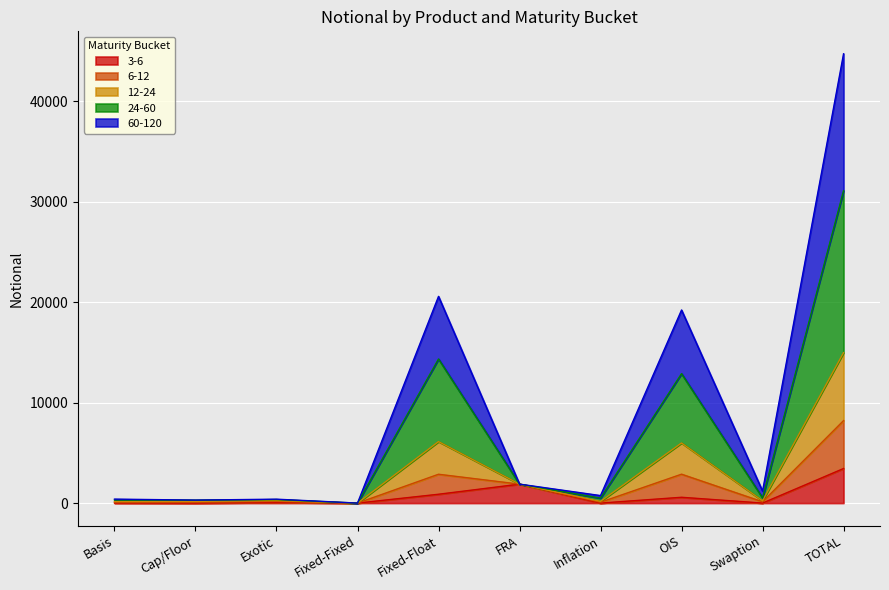

At which label does 3-6 reach its peak?

TOTAL